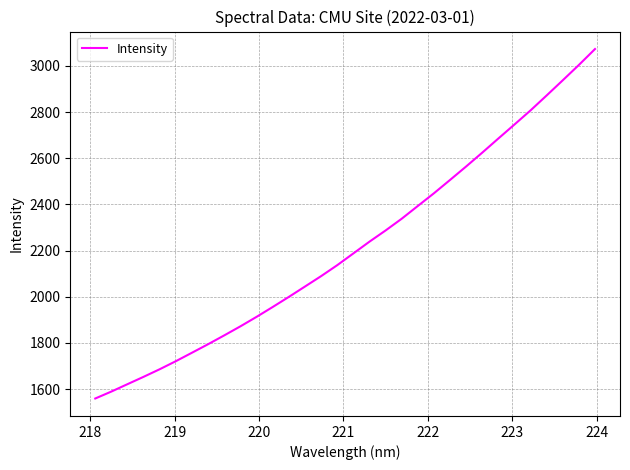

What is the difference between the maximum and minimum values?

1514.4